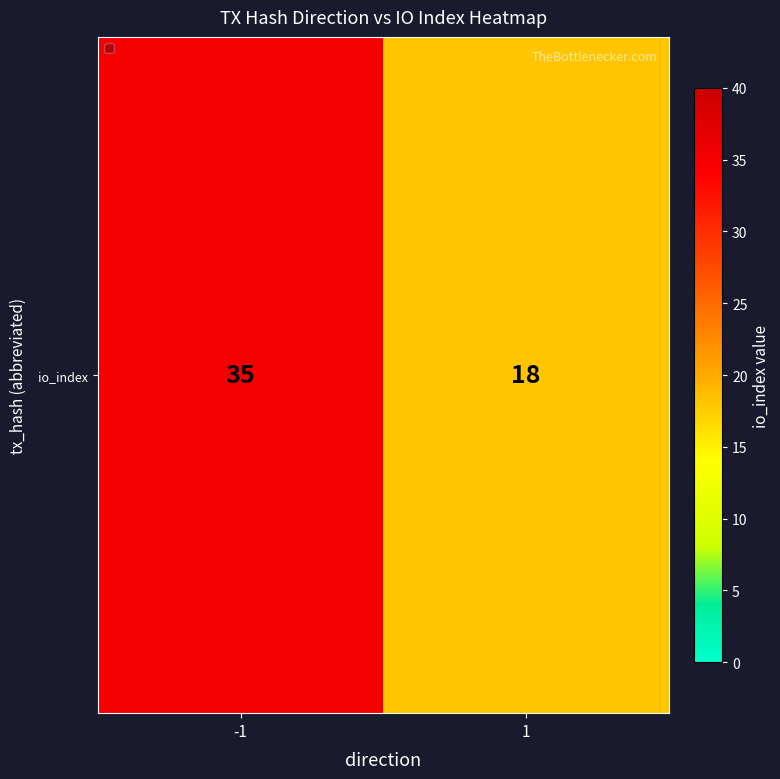

Which category has the highest value across all series?

-1